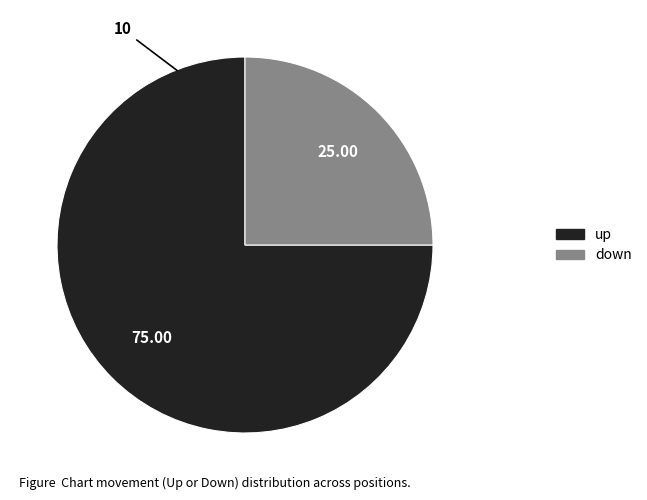

Which has a higher value, down or up?

up